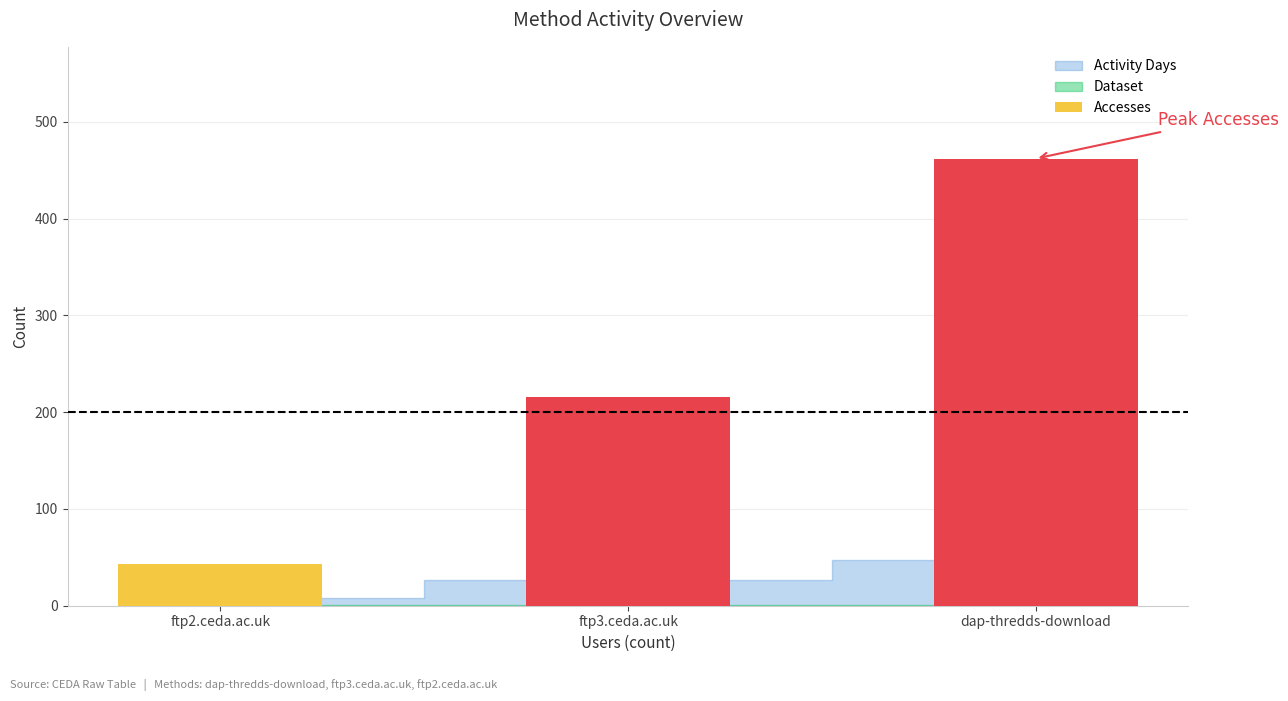

Are the bars grouped side by side (vs. stacked)?

No